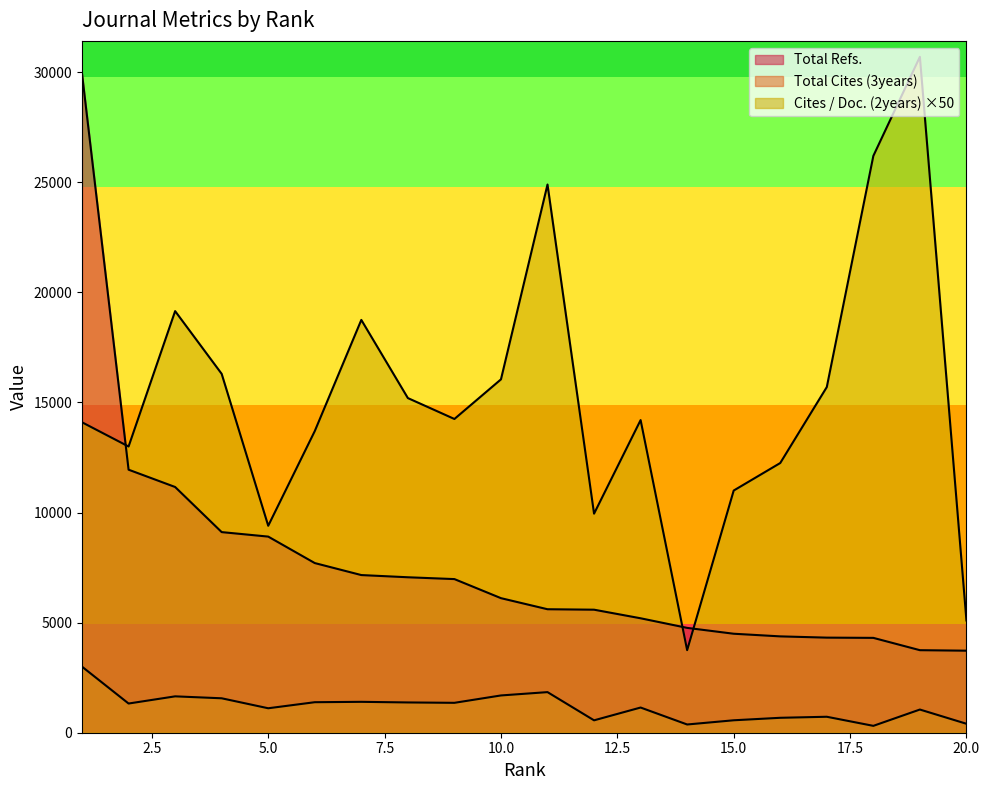

The value of Cites / Doc. (2years) at 18 is 26200. True or false?

True